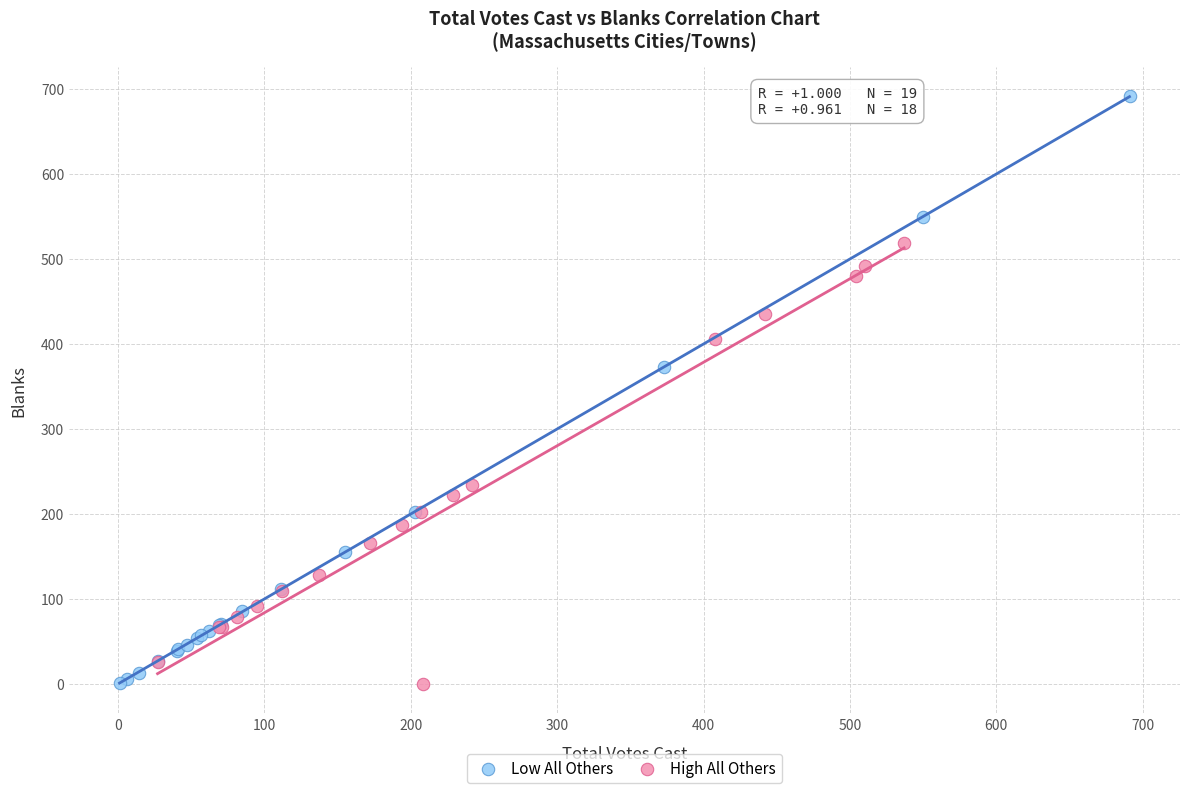

Which series has the largest Y range (max minus min)?

Low All Others